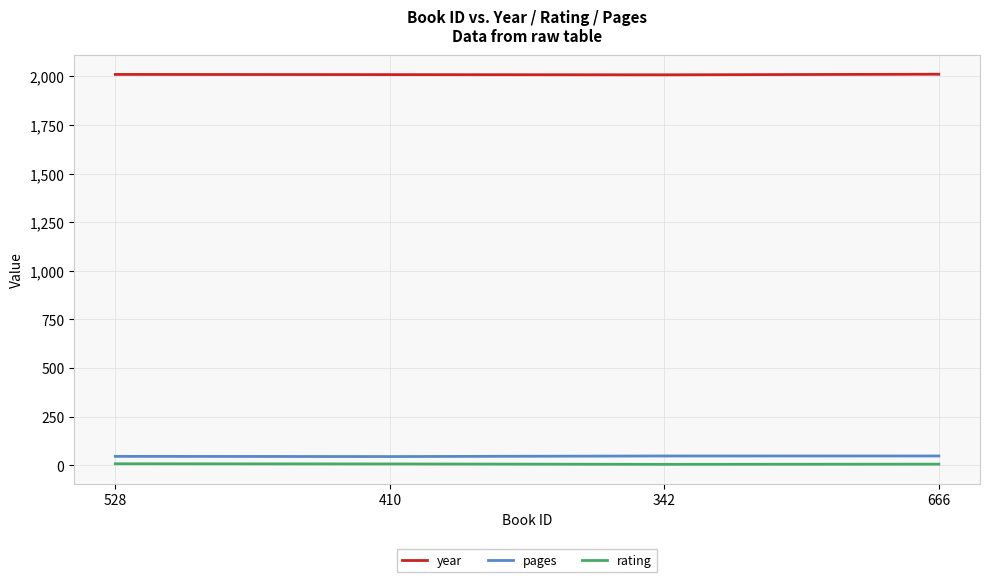

True or false: pages and year intersect in this chart.

False